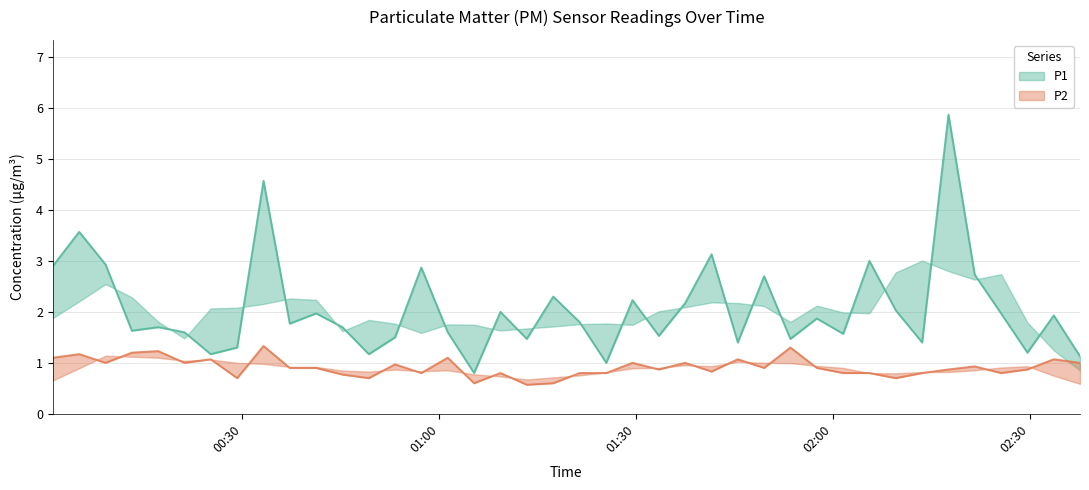

Is it true that P2 equals 0.7 at 2023-04-24T00:29:12?

True